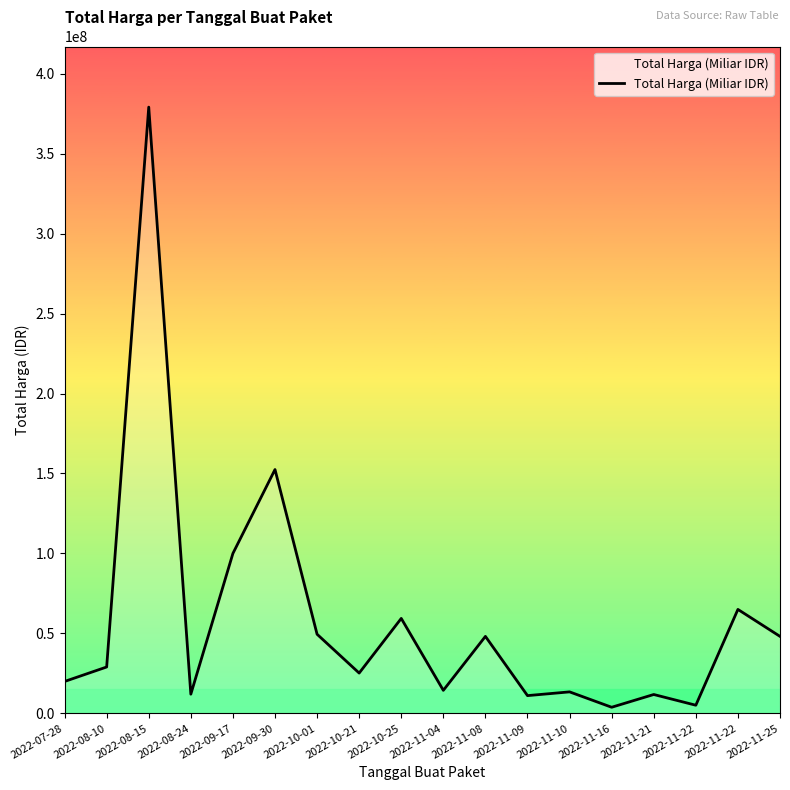

Approximately how many times larger is the value at 2022-09-30 compared to 2022-10-25?

2.6